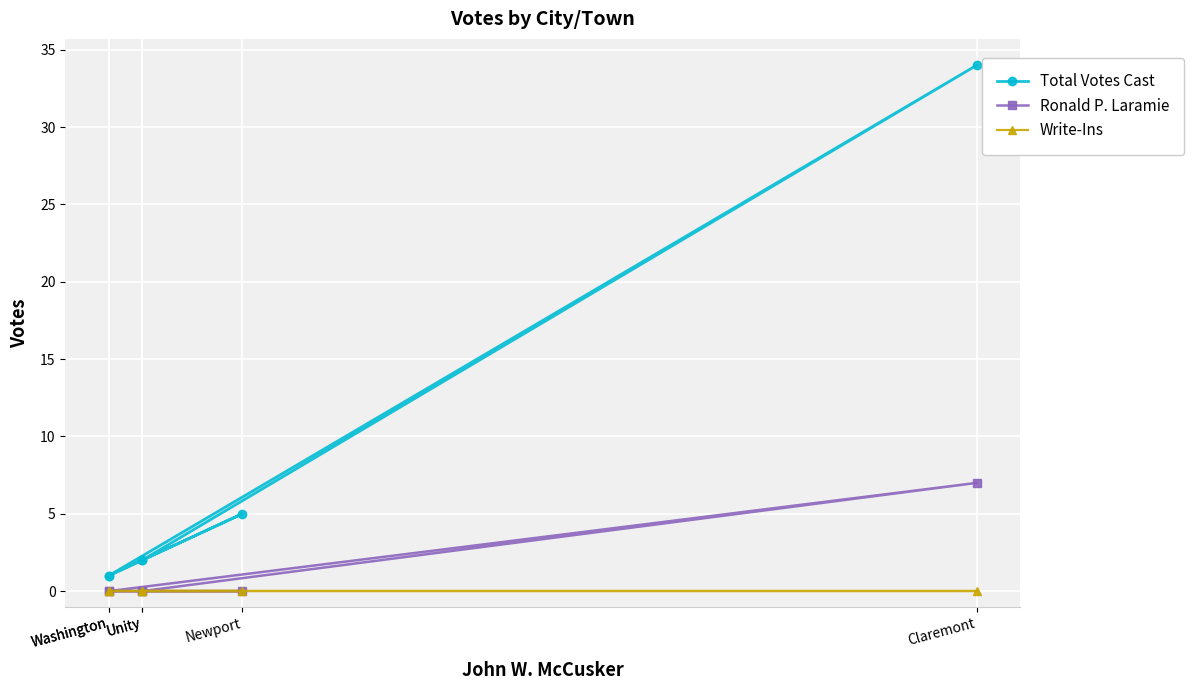

What is the greatest value displayed?

34